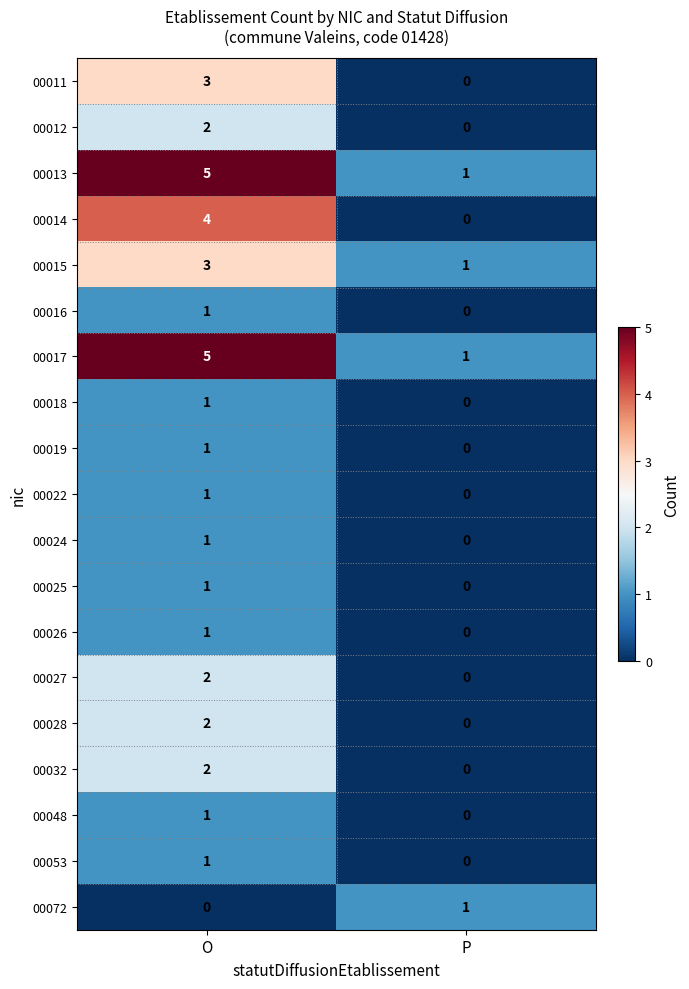

What is the total value across all series at O?

37